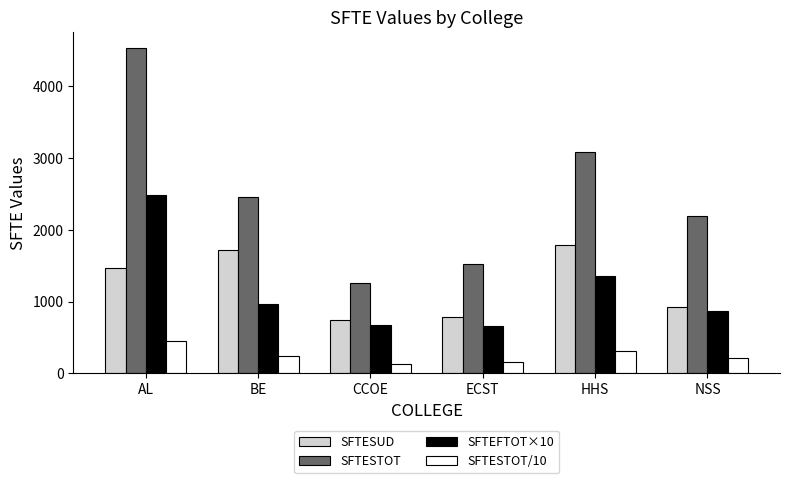

What is the difference between the maximum and minimum values in the SFTESTOT/10 series?

327.1